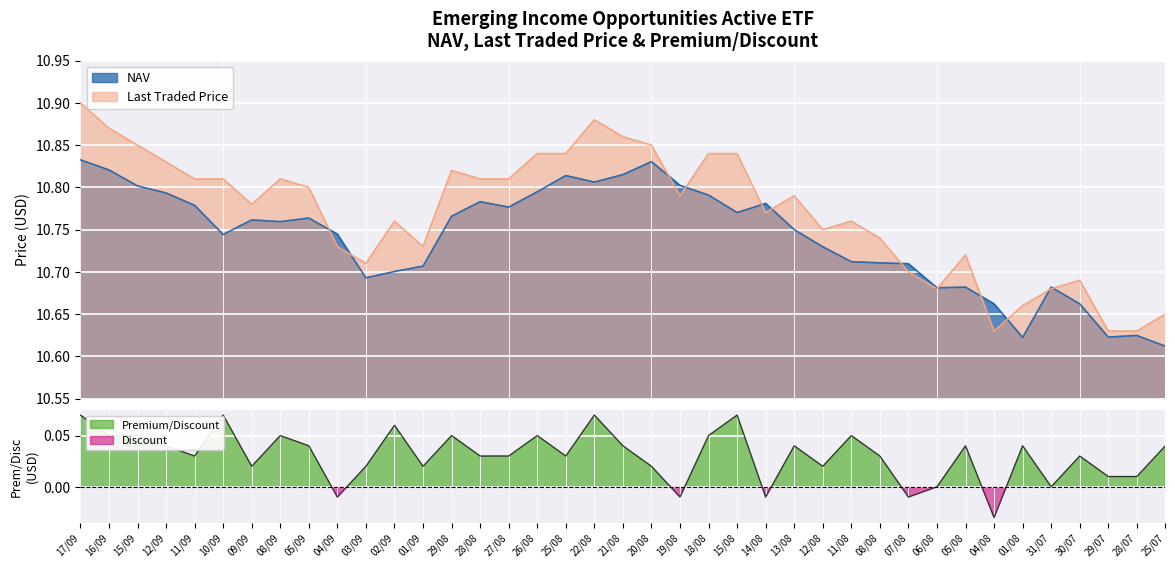

Between 21/08 and 15/08, which series saw the biggest shift?

NAV